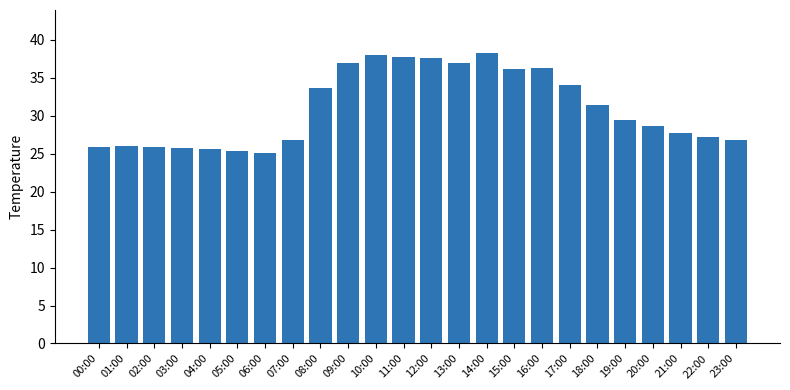

What is the difference between the values at 01:00 and 12:00?

11.6